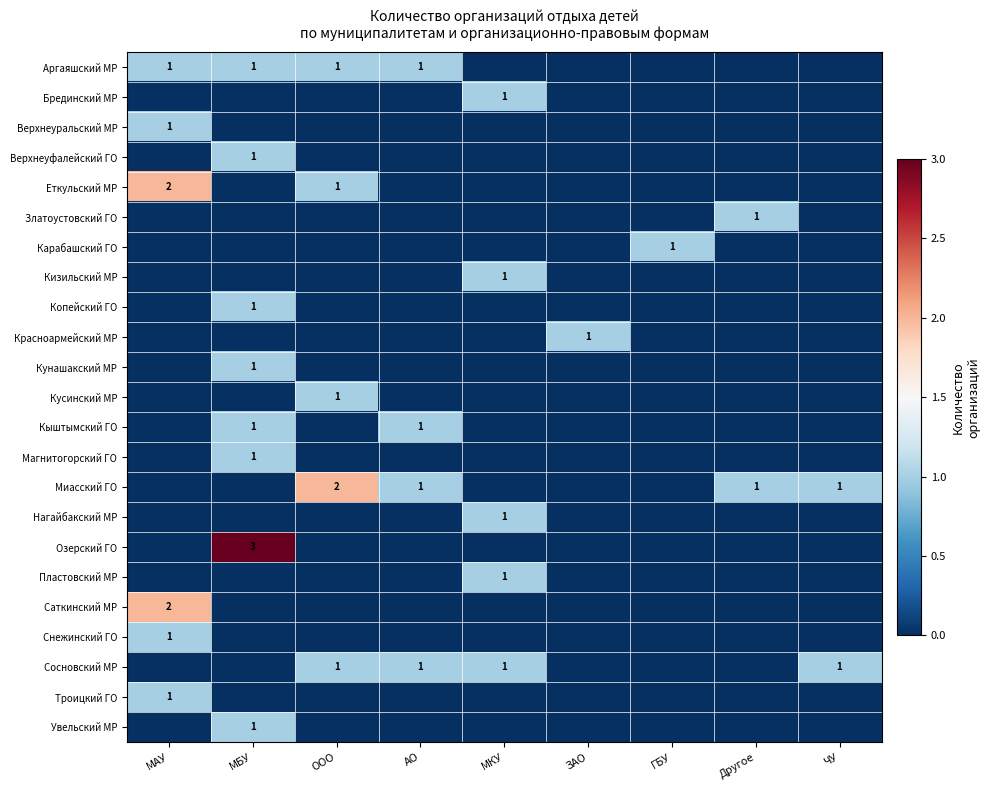

Rank the series by their maximum value, from highest to lowest.

Озерский ГО, Еткульский МР, Миасский ГО, Саткинский МР, Аргаяшский МР, Брединский МР, Верхнеуральский МР, Верхнеуфалейский ГО, Златоустовский ГО, Карабашский ГО, Кизильский МР, Копейский ГО, Красноармейский МР, Кунашакский МР, Кусинский МР, Кыштымский ГО, Магнитогорский ГО, Нагайбакский МР, Пластовский МР, Снежинский ГО, Сосновский МР, Троицкий ГО, Увельский МР